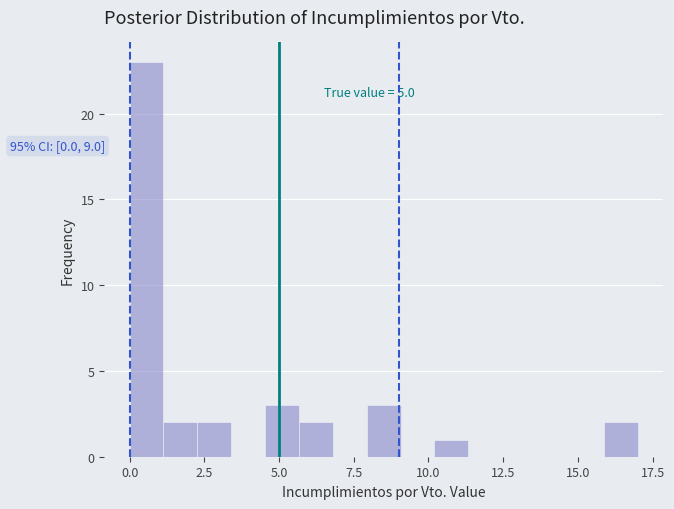

Around what value on the x-axis is the tallest bar? Give the approximate position of its centre, as read against the axis.

0.5